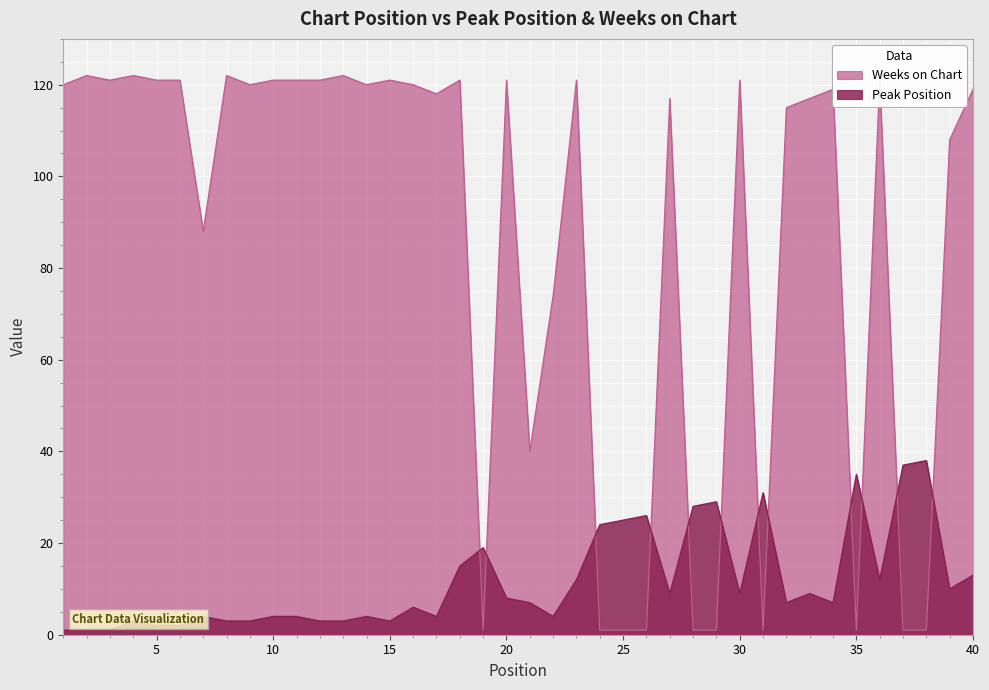

At which label is Peak Position closest to 19?

19